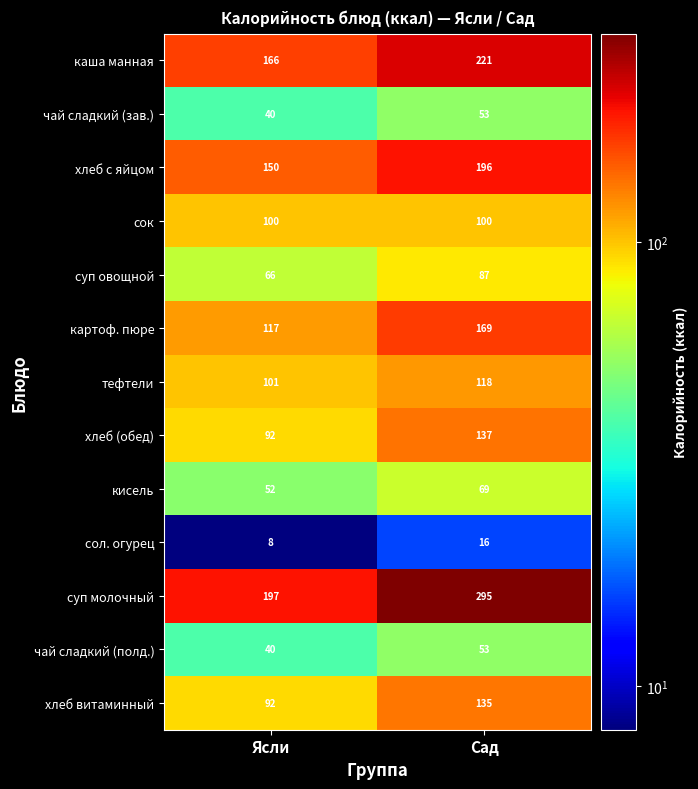

The хлеб с яйцом series shows 202 at Ясли. True or false?

False